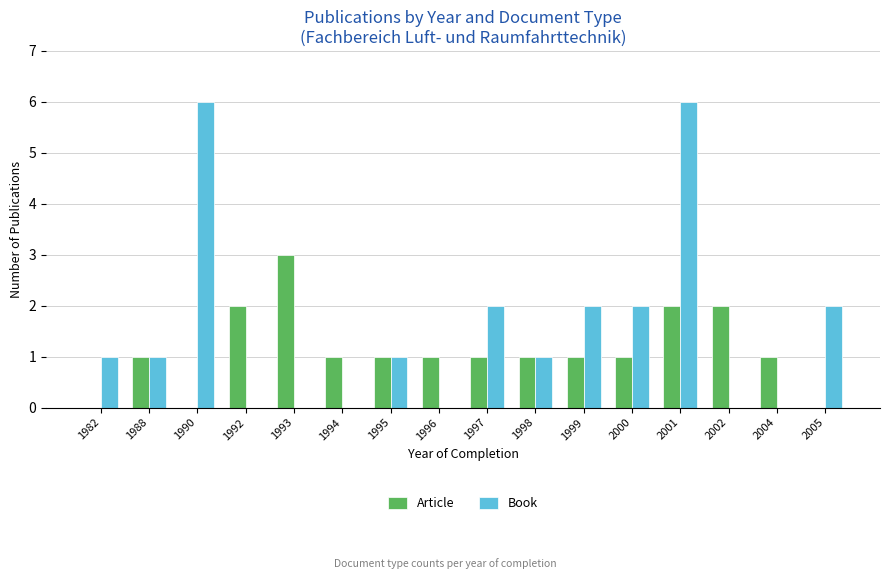

Which series has the widest spread of values?

Book